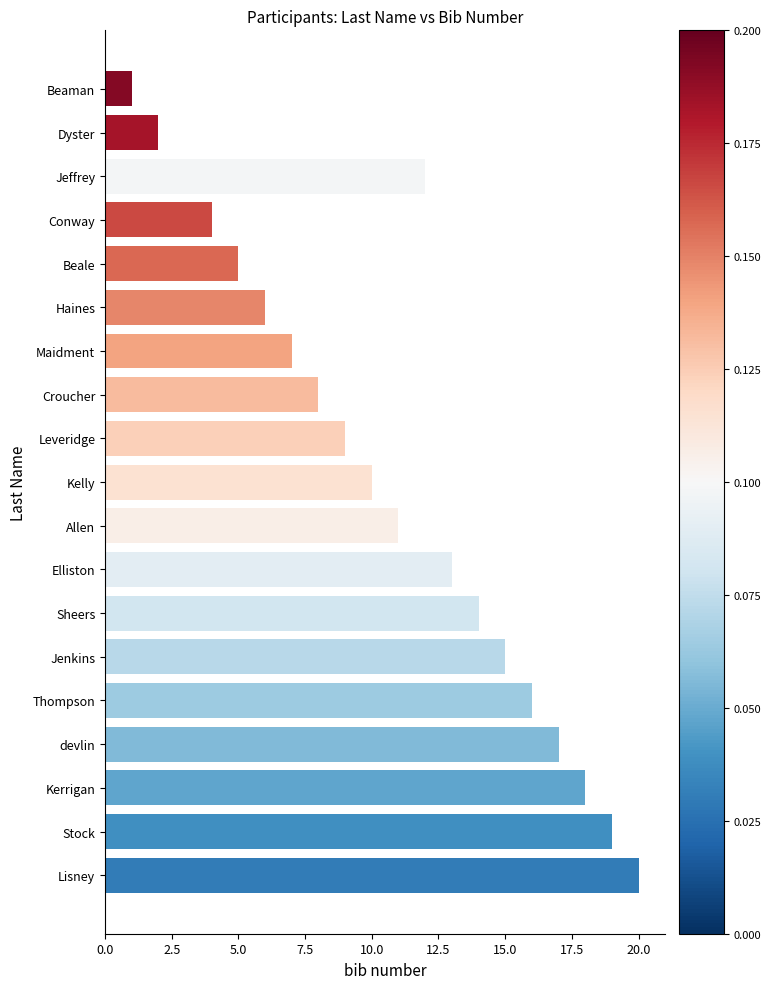

What is the sum of the values at devlin and Thompson?

33